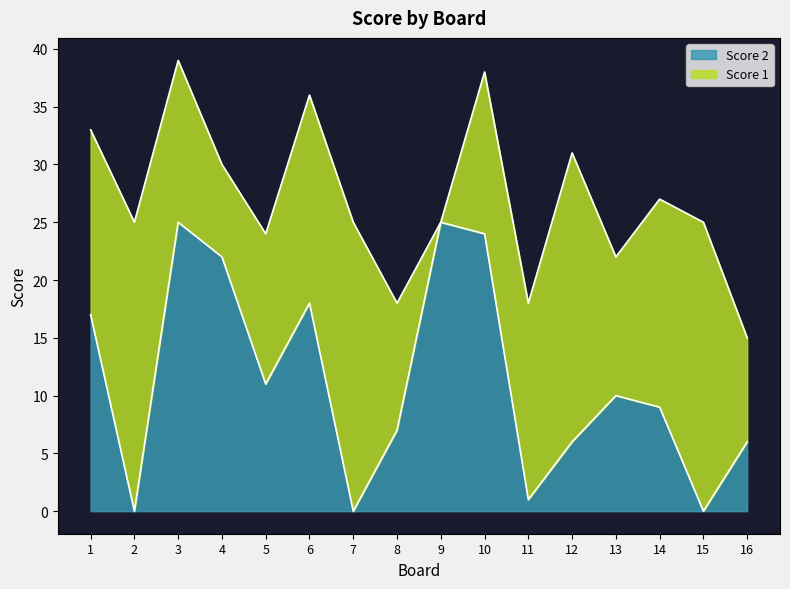

Rank the categories by value from highest to lowest.

3, 9, 10, 4, 6, 1, 5, 13, 14, 8, 12, 16, 11, 2, 7, 15